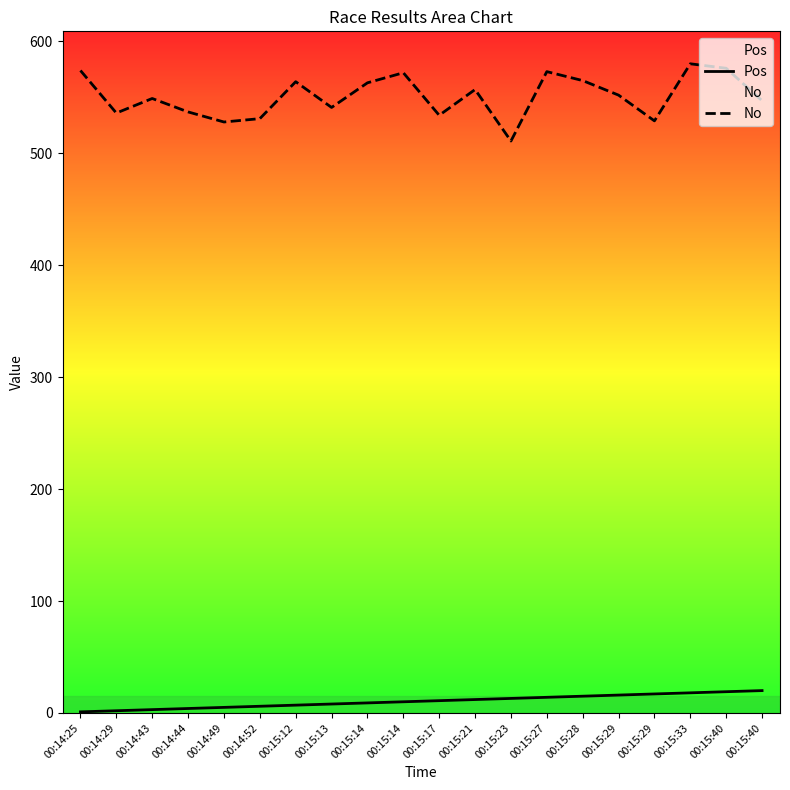

Reading left to right, extract all data points from this chart.

Pos: 00:14:25=1	00:14:29=2	00:14:43=3	00:14:44=4	00:14:49=5	00:14:52=6	00:15:12=7	00:15:13=8	00:15:14=9	00:15:14=10	00:15:17=11	00:15:21=12	00:15:23=13	00:15:27=14	00:15:28=15	00:15:29=16	00:15:29=17	00:15:33=18	00:15:40=19	00:15:40=20
No: 00:14:25=574	00:14:29=536	00:14:43=549	00:14:44=537	00:14:49=528	00:14:52=531	00:15:12=564	00:15:13=541	00:15:14=563	00:15:14=572	00:15:17=534	00:15:21=557	00:15:23=511	00:15:27=573	00:15:28=565	00:15:29=552	00:15:29=529	00:15:33=580	00:15:40=576	00:15:40=547